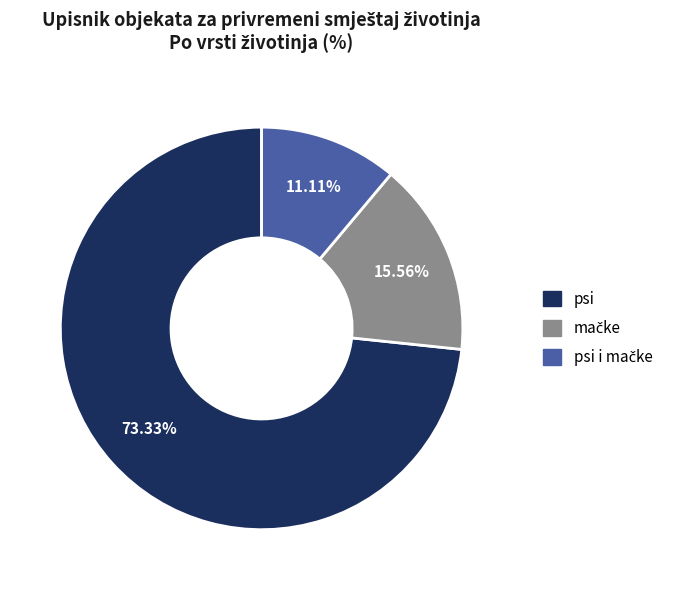

Is there a majority slice in this chart?

Yes